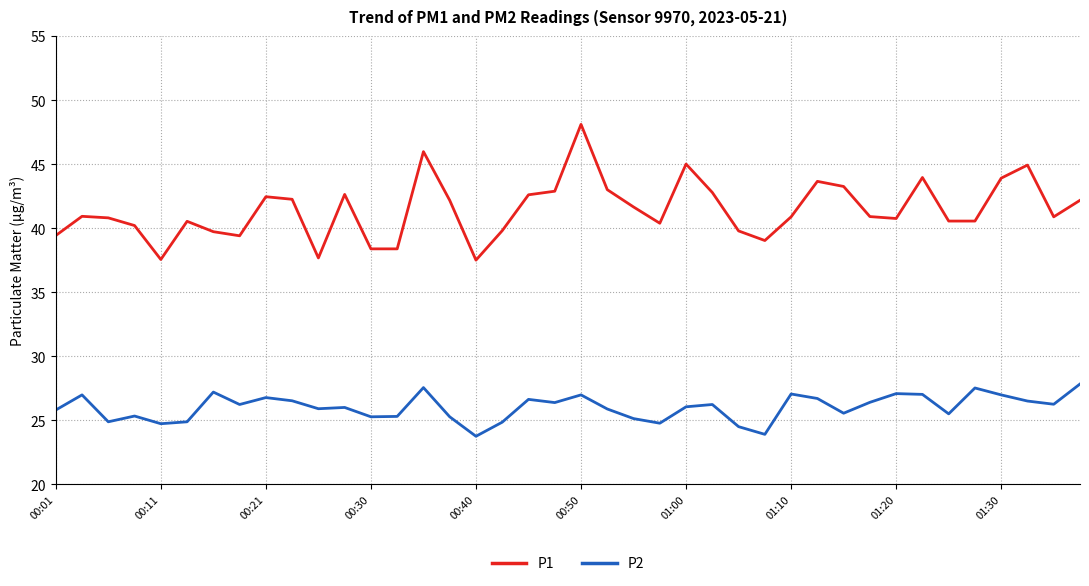

List the series in order of their peak value, lowest first.

P2, P1